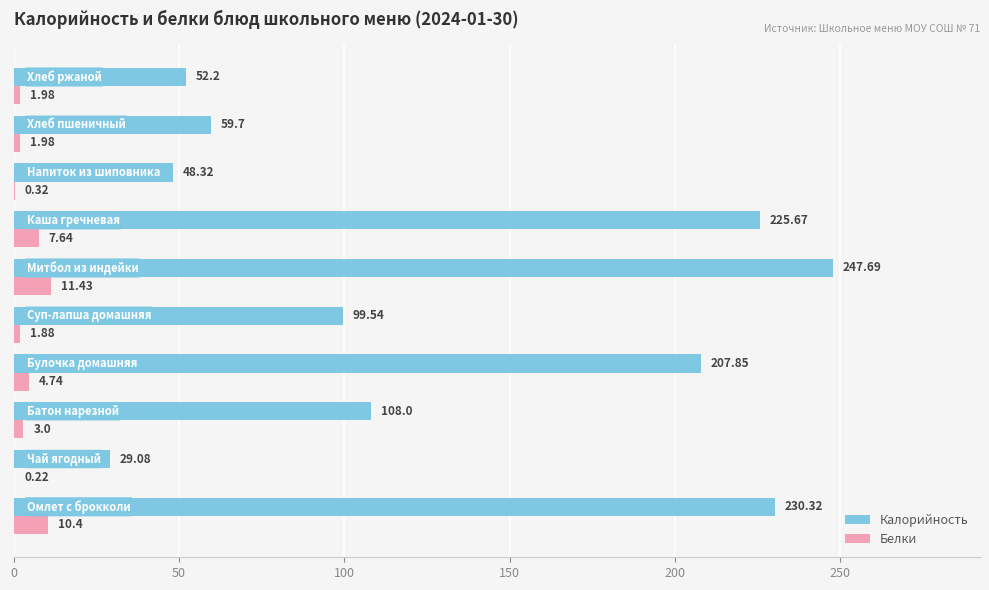

What is the sum of all Калорийность values?

1308.4